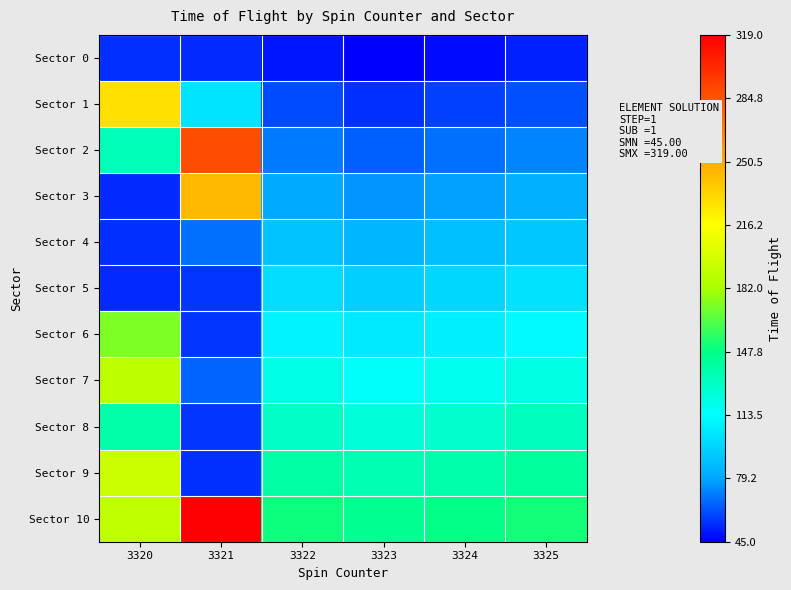

Rank the series at 3325 from highest to lowest value.

Sector 10, Sector 9, Sector 8, Sector 7, Sector 6, Sector 5, Sector 4, Sector 3, Sector 2, Sector 1, Sector 0